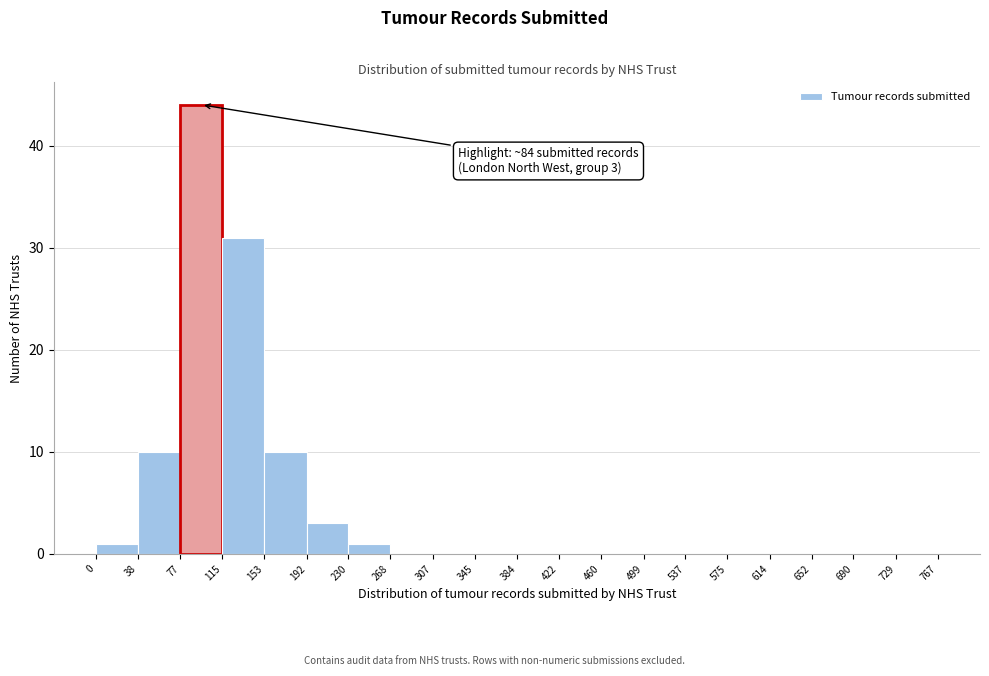

Over which range of the x-axis is the bar tallest?

77 to 115